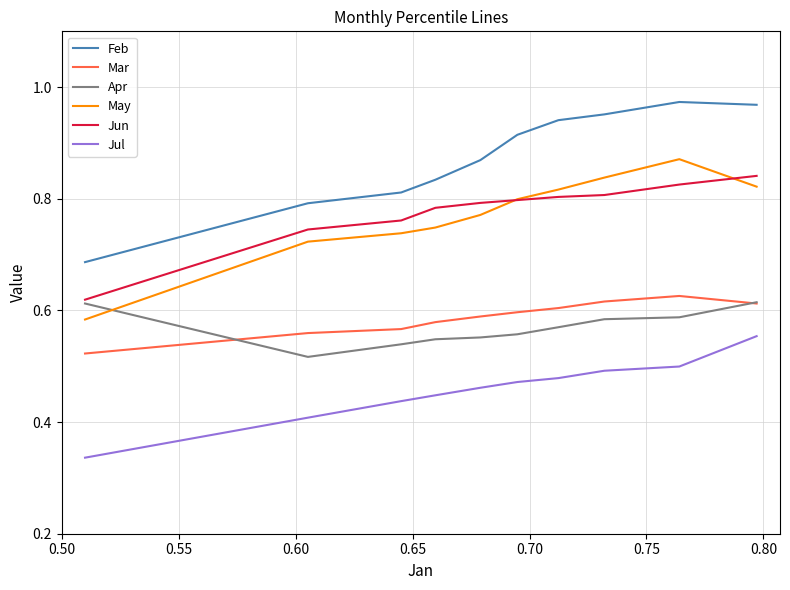

Is this an area chart (filled region under the line)?

No